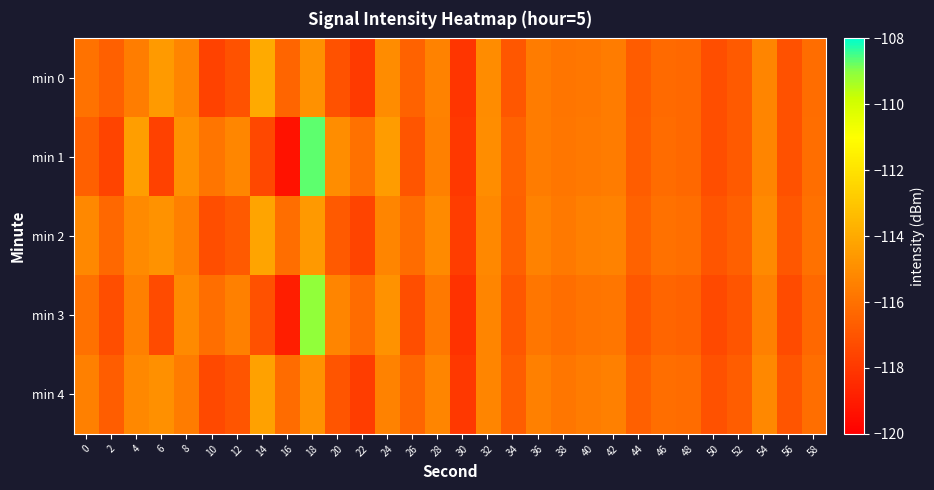

Which series has the widest spread of values?

min 1